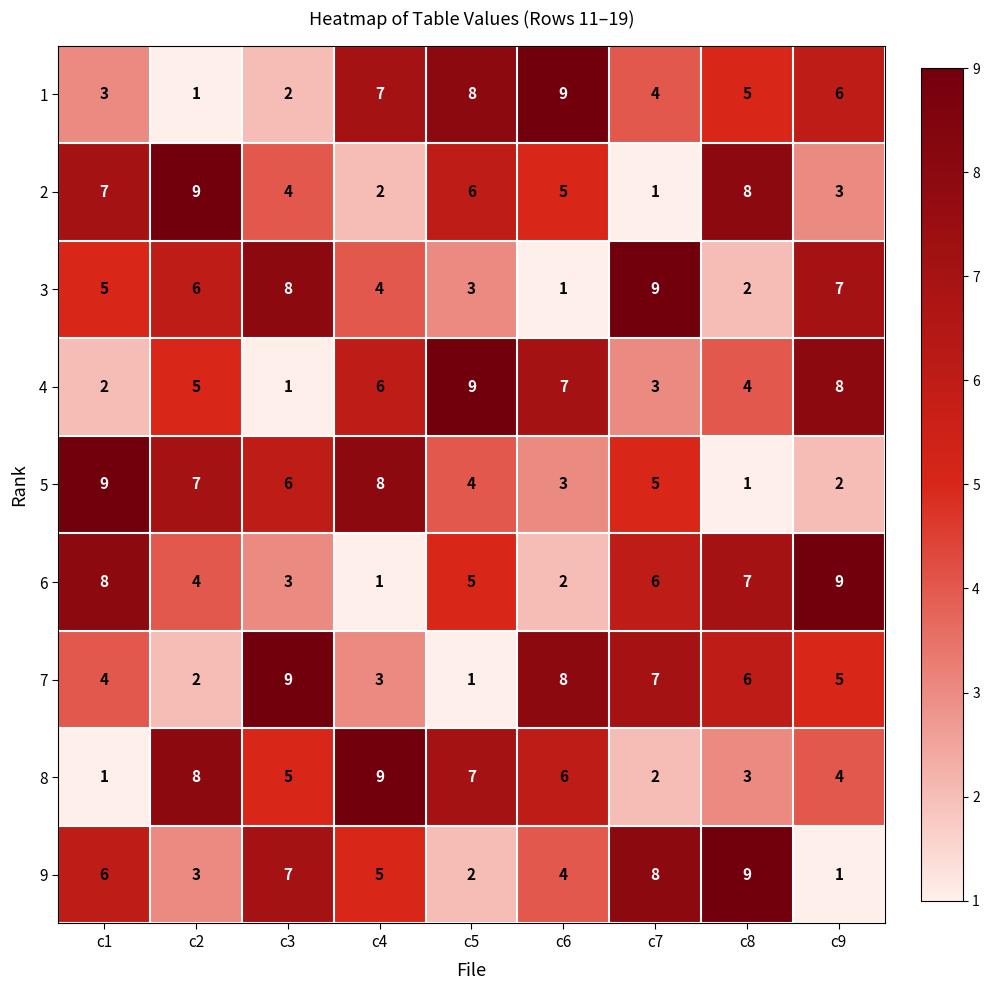

Rank the categories by 5 value from highest to lowest.

c1, c4, c2, c3, c7, c5, c6, c9, c8